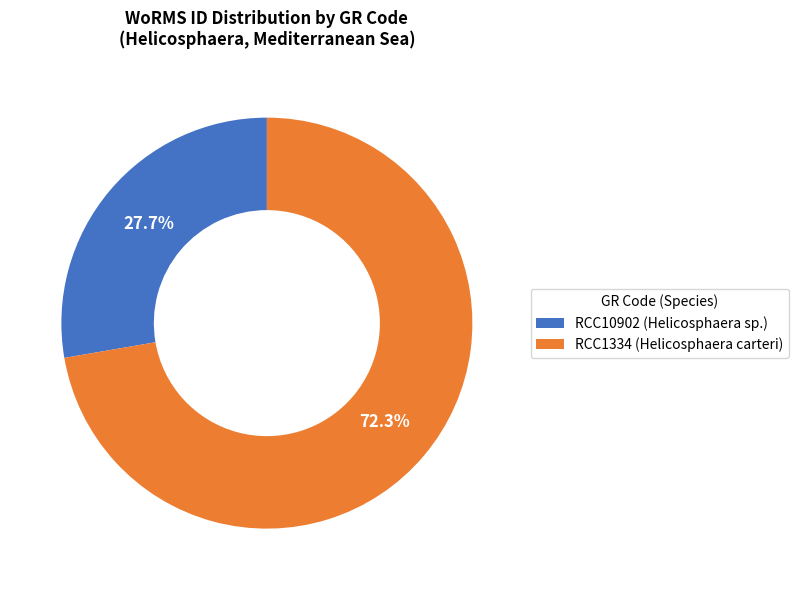

Rank the categories by value from lowest to highest.

RCC10902, RCC1334